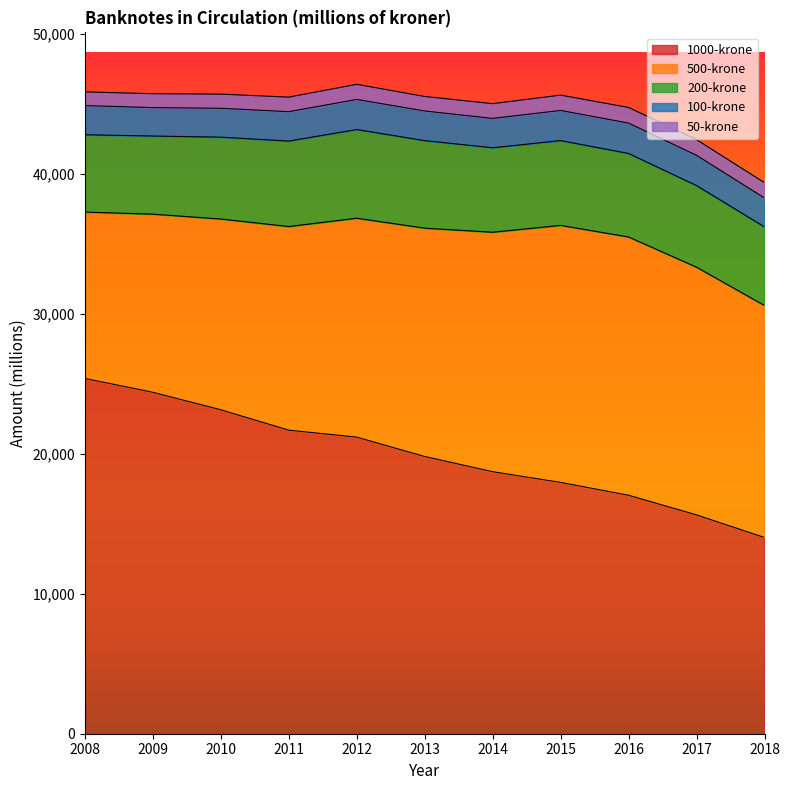

What is the average value of the 1000-krone series?

19897